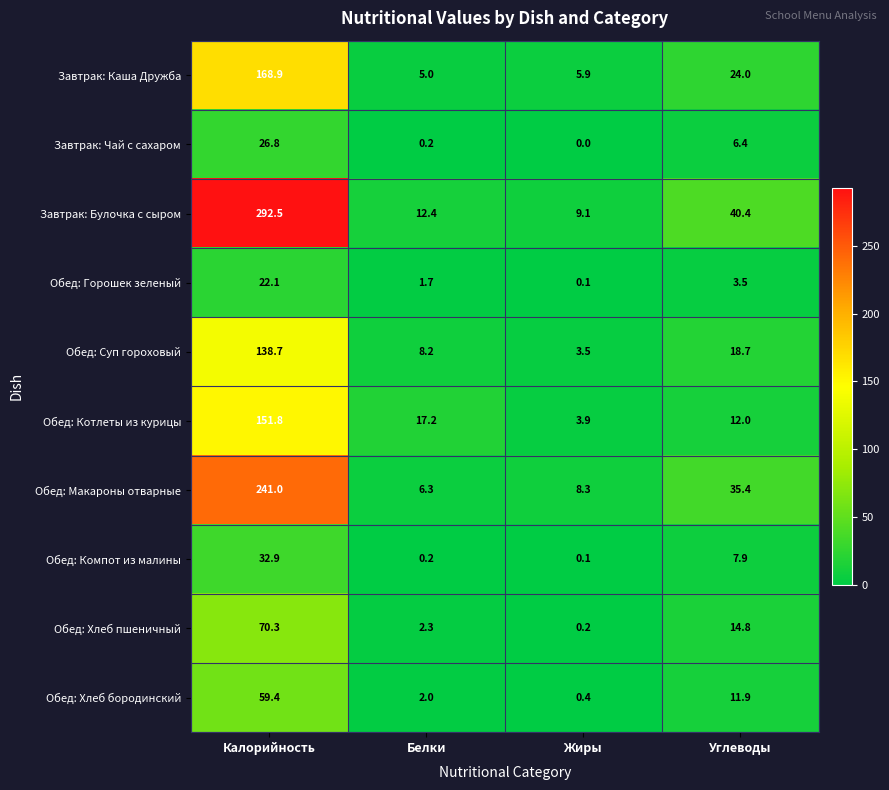

Rank the categories by Обед: Суп гороховый value from highest to lowest.

Калорийность, Углеводы, Белки, Жиры